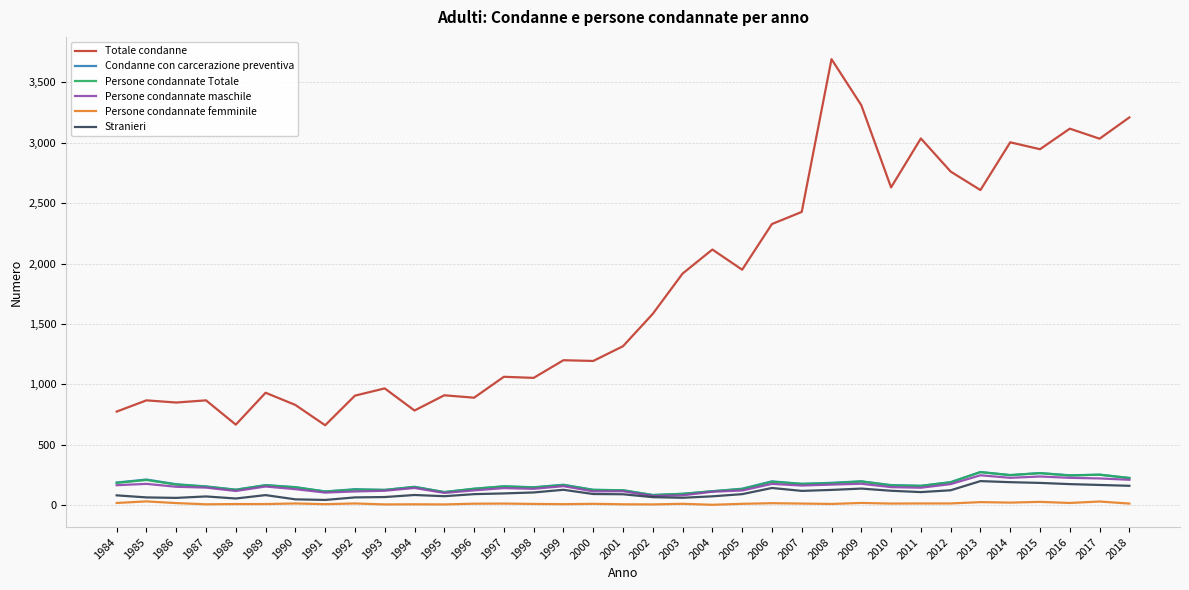

What is the sum of all Condanne con carcerazione preventiva values?

5907